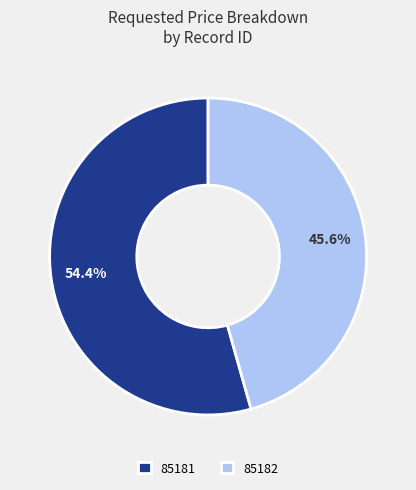

Does 85181 account for over 50% of the chart?

Yes